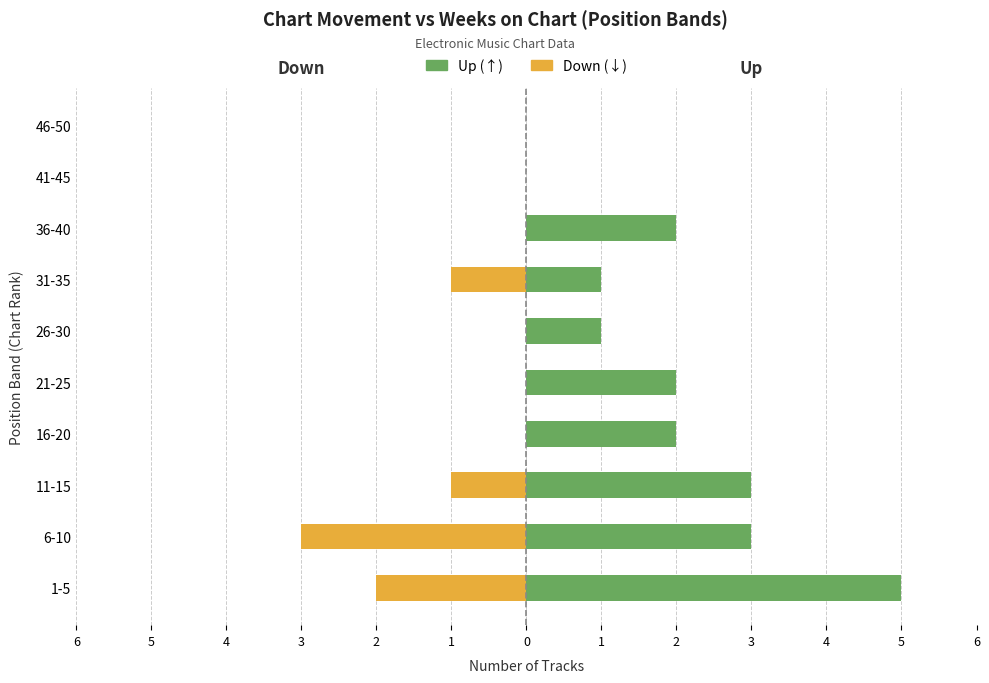

Is the value of Down at 11-15 greater than the value of Up at 21-25?

No